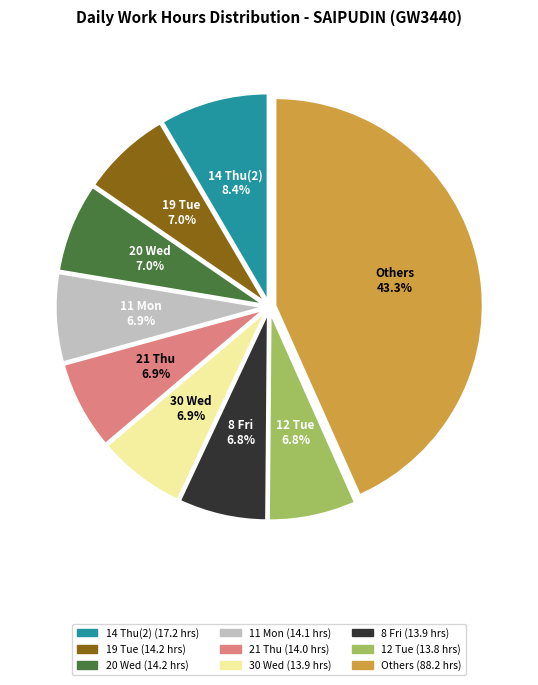

Is there any slice that represents more than half of the pie?

No